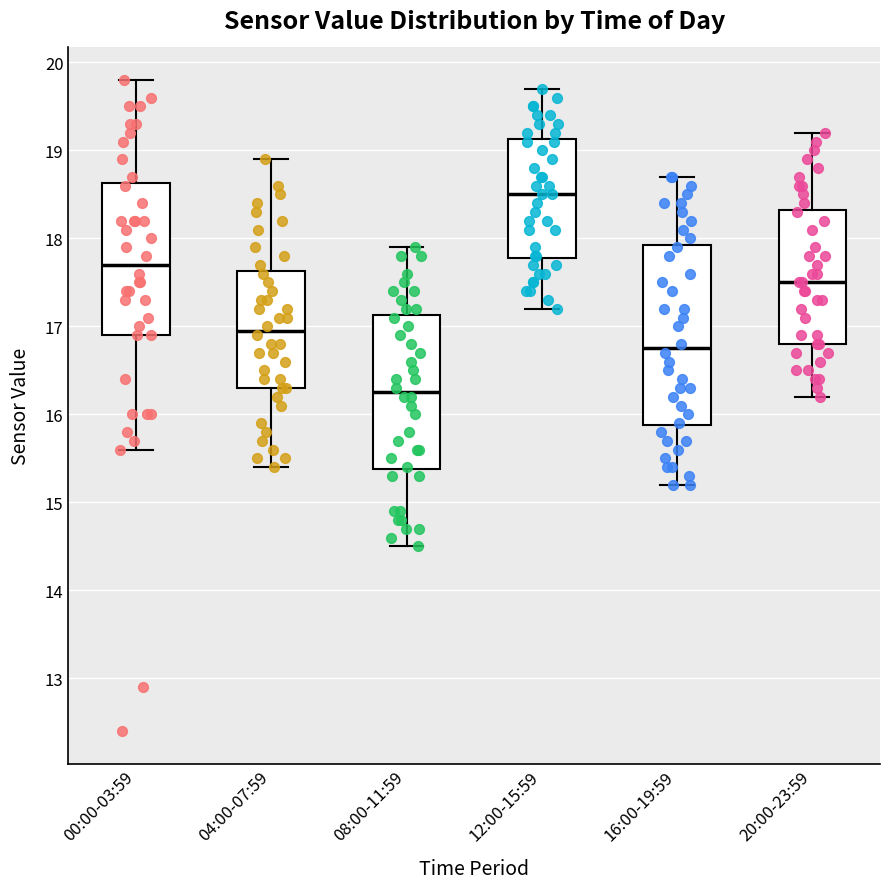

Reading left to right, read every box against the y-axis: the position of its median line, the range the box covers, and the ends of its whiskers. The values are not printed on the chart, so give them approximately, as read against the axis.

00:00-03:59: median 17.7, box 16.9 to 18.6, whiskers 15.6 to 19.8
04:00-07:59: median 17.0, box 16.3 to 17.6, whiskers 15.4 to 18.9
08:00-11:59: median 16.3, box 15.4 to 17.1, whiskers 14.5 to 17.9
12:00-15:59: median 18.5, box 17.8 to 19.1, whiskers 17.2 to 19.7
16:00-19:59: median 16.8, box 15.9 to 17.9, whiskers 15.2 to 18.7
20:00-23:59: median 17.5, box 16.8 to 18.3, whiskers 16.2 to 19.2